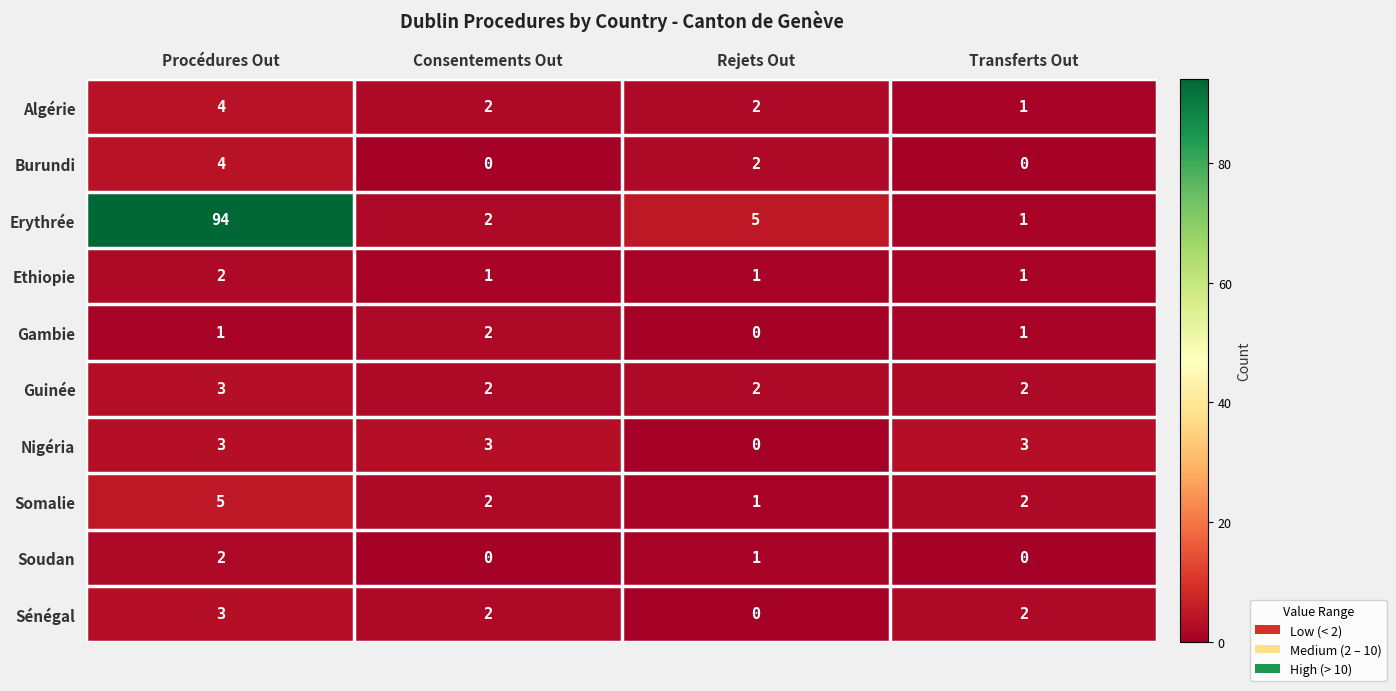

What is the total value across all series at Rejets Out?

14